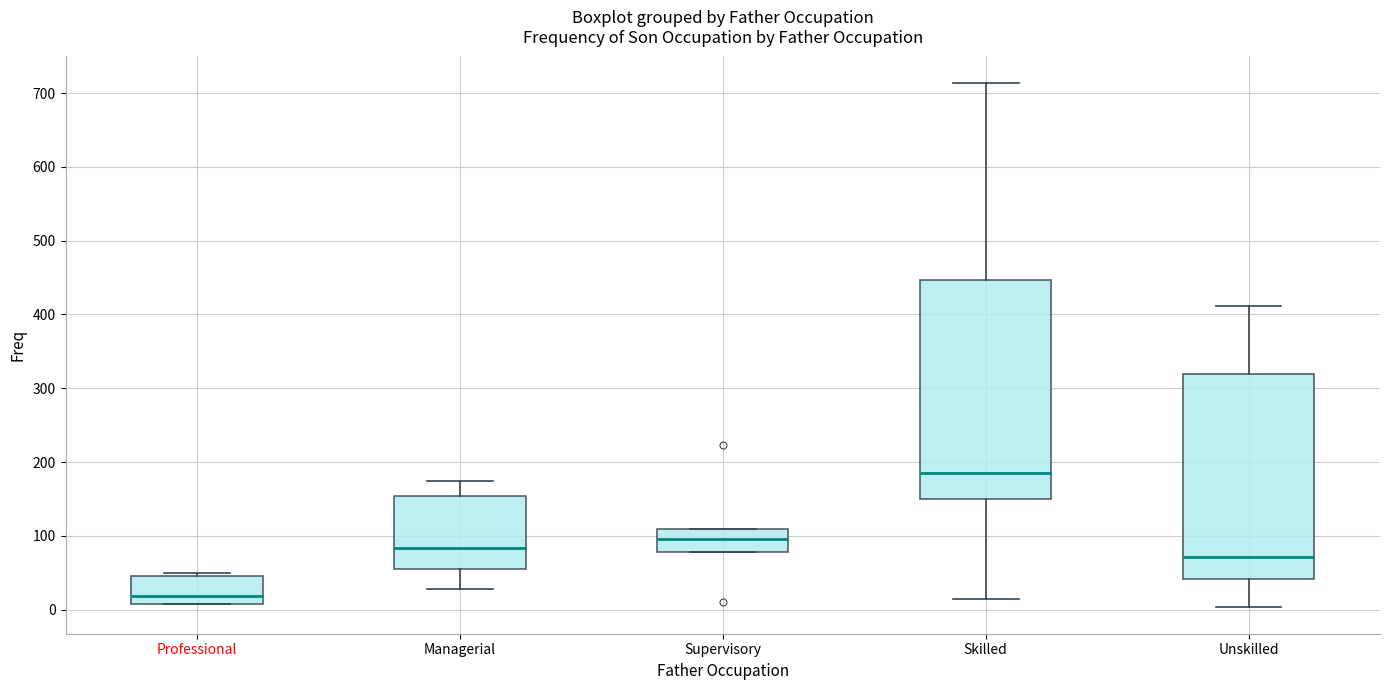

Reading left to right, read every box against the y-axis: the position of its median line, the range the box covers, and the ends of its whiskers. The values are not printed on the chart, so give them approximately, as read against the axis.

Professional: median 20, box 10 to 50, whiskers 10 to 50 (just above the box's upper edge)
Managerial: median 80, box 60 to 150, whiskers 30 to 170
Supervisory: median 100, box 80 to 110, whiskers 80 to 110
Skilled: median 190, box 150 to 450, whiskers 10 to 710
Unskilled: median 70, box 40 to 320, whiskers 0 to 410